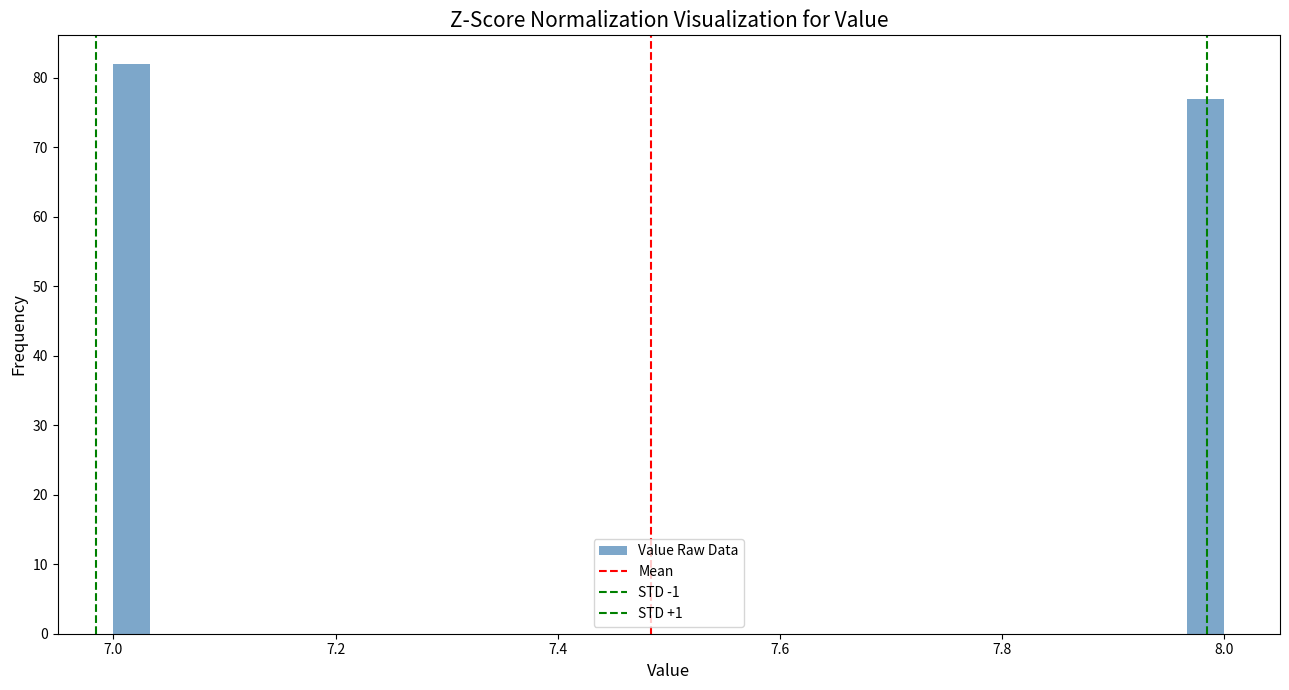

Read against the x-axis, roughly where is the centre of the tallest bar?

7.02